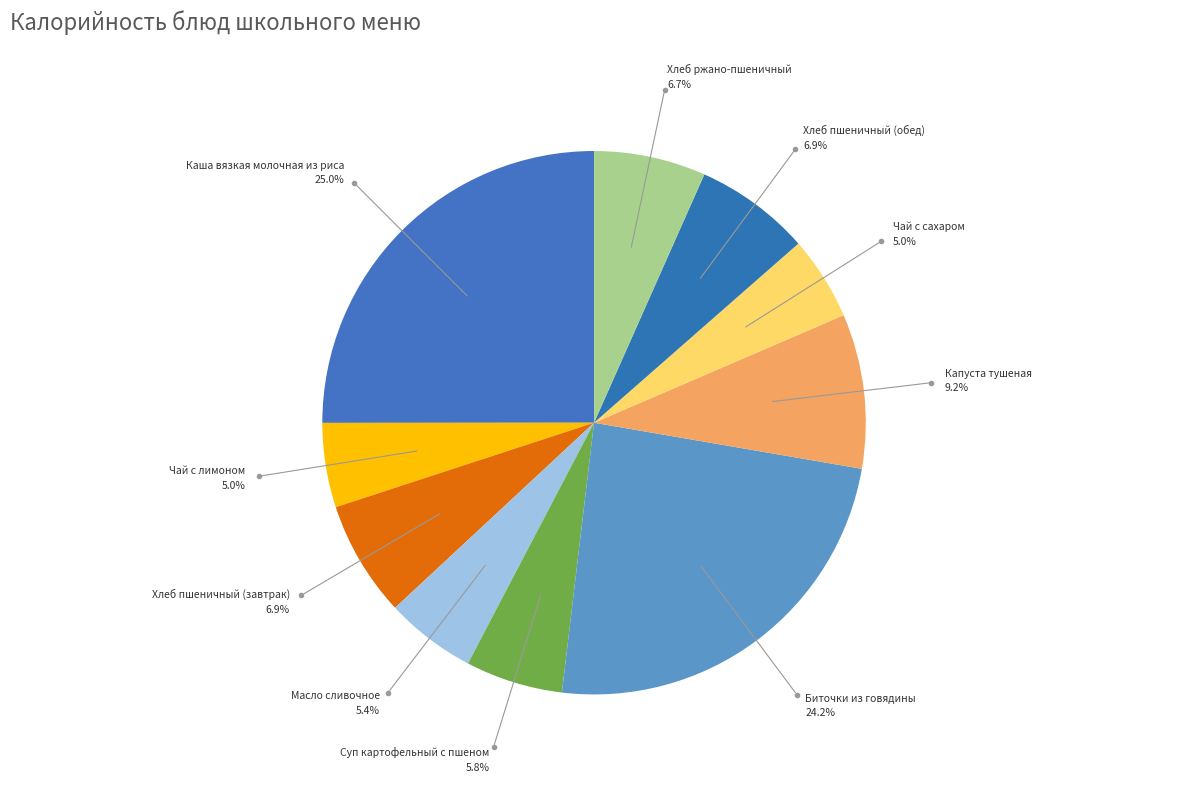

Count the number of slices in the pie.

10